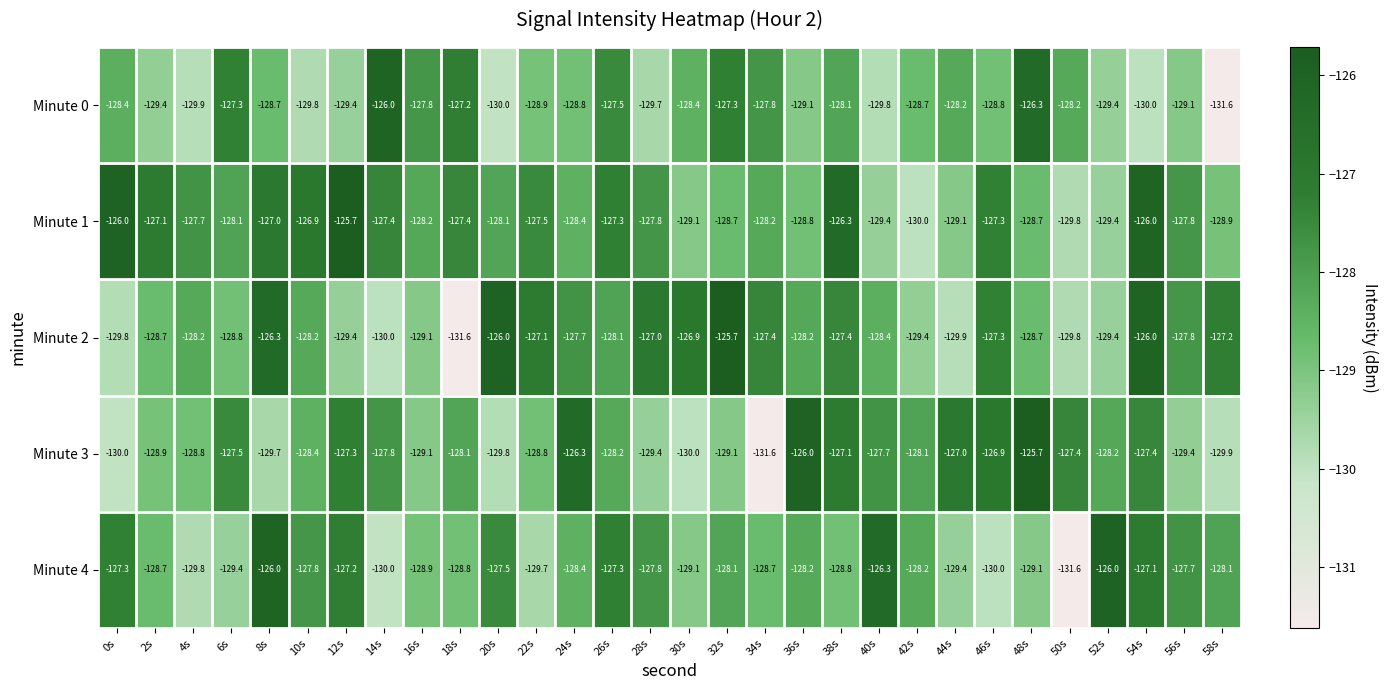

How many data points does each series have?

30